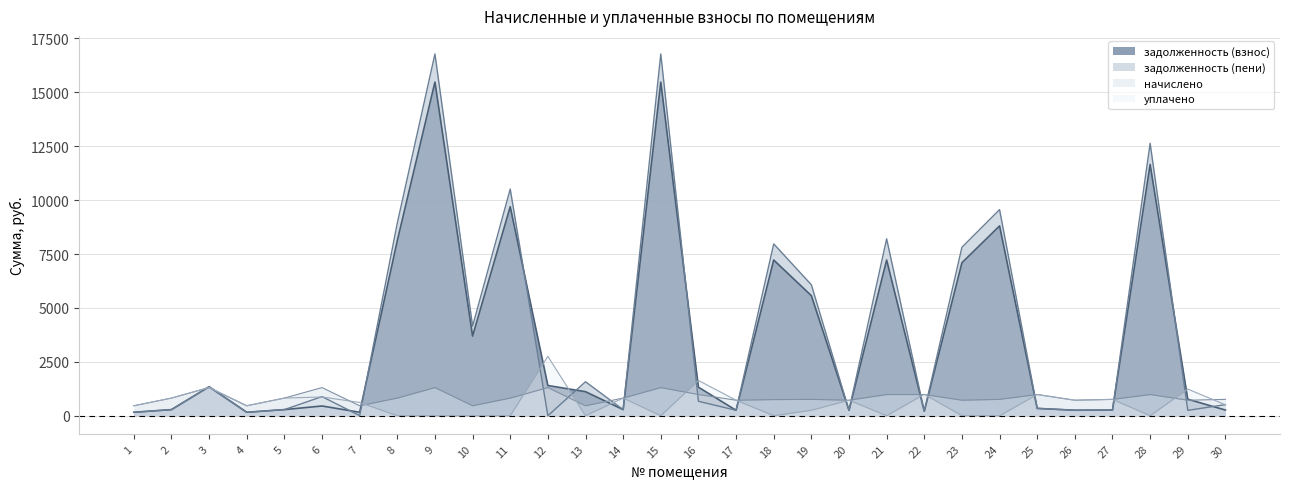

What is the difference between the maximum and minimum values in the задолженность (пени) series?

16780.9